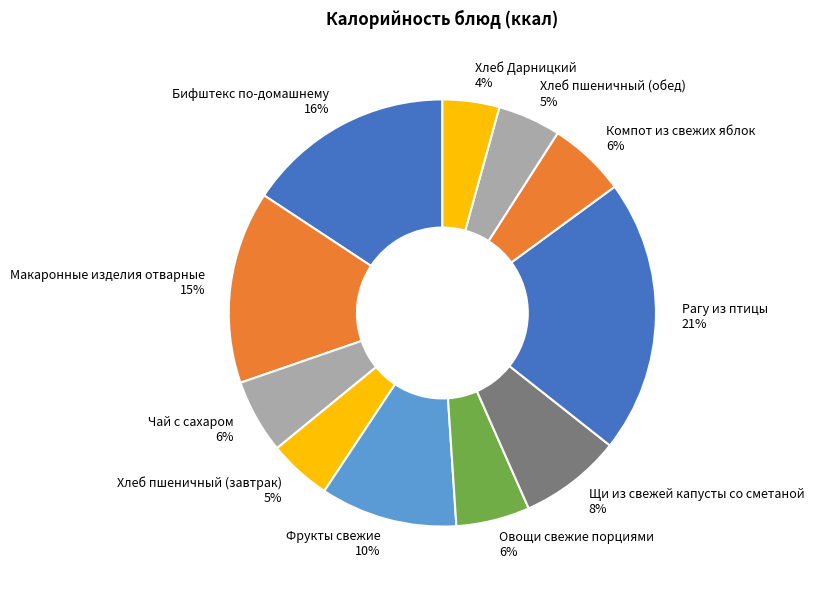

The Фрукты свежие slice represents 21% of the pie. True or false?

False